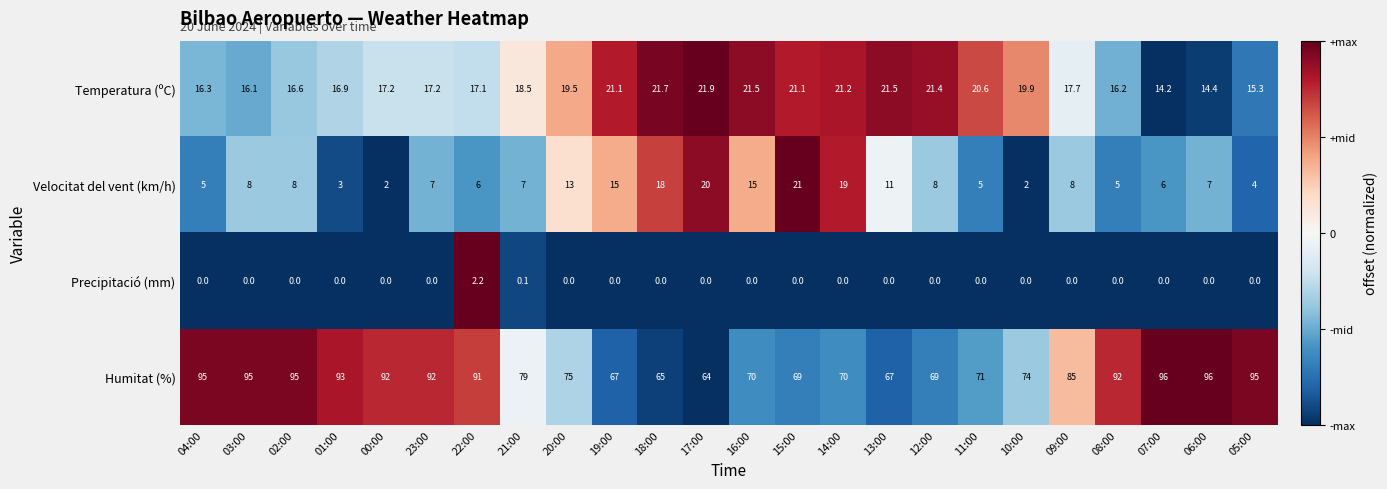

Which series changed the most between 22:00 and 20:00?

Humitat (%)